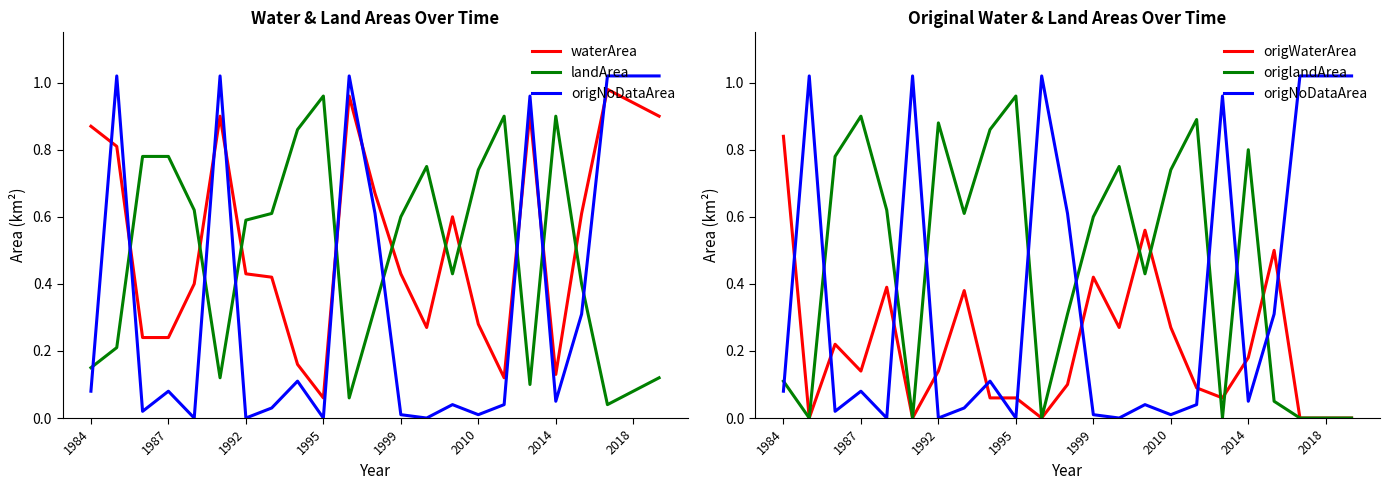

How many interior local valleys does the origlandArea series have?

6